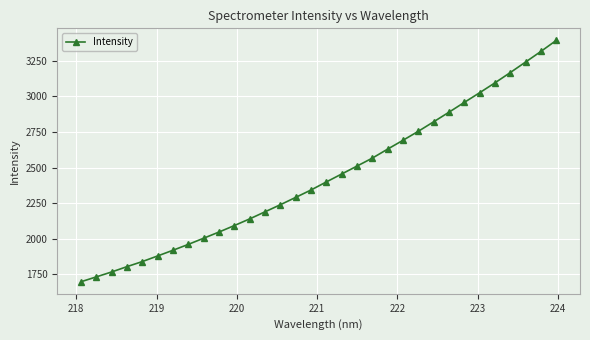

Reading left to right, extract all data points from this chart.

1697.9	1732.2	1766.7	1804.2	1839.9	1879.4	1919.4	1960.7	2004.0	2047.4	2092.9	2139.7	2189.5	2239.3	2290.8	2342.8	2399.4	2455.1	2510.7	2566.8	2630.1	2692.0	2755.1	2821.8	2889.2	2958.0	3025.9	3095.4	3167.5	3241.4	3315.9	3393.3